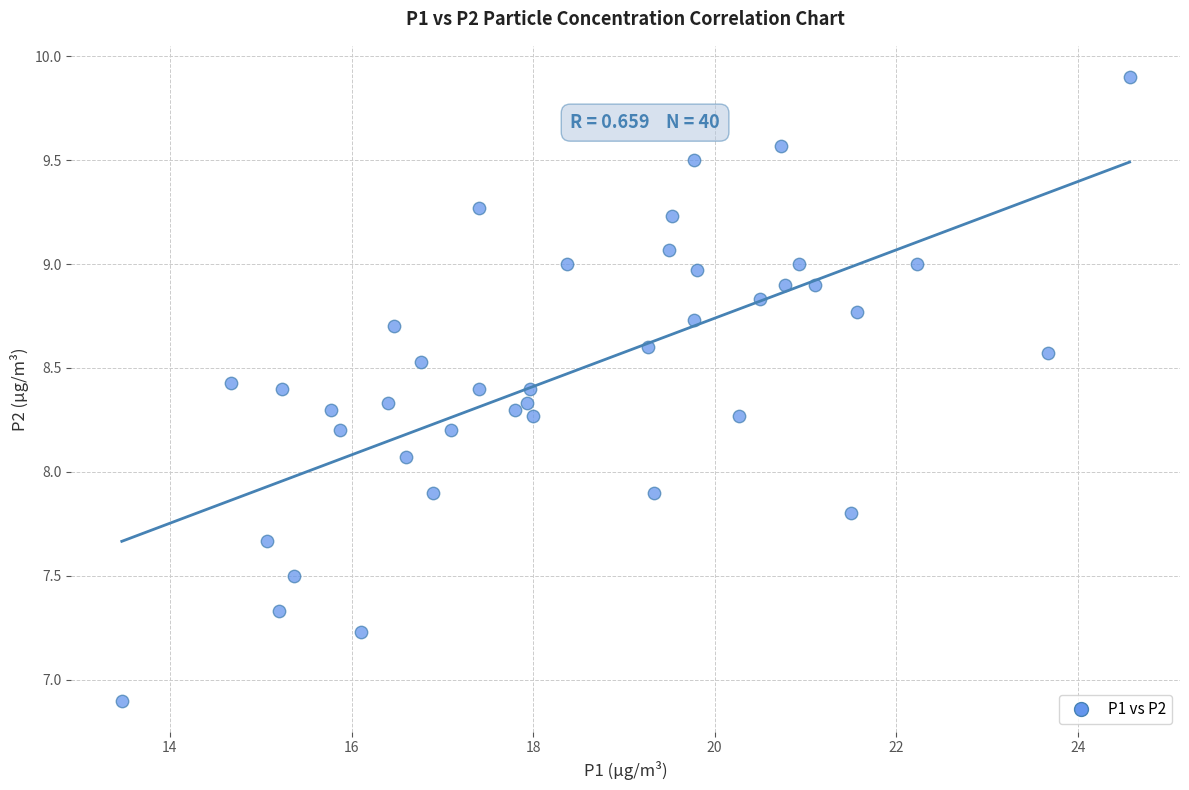

What is the range of X values (max minus min)?

11.1